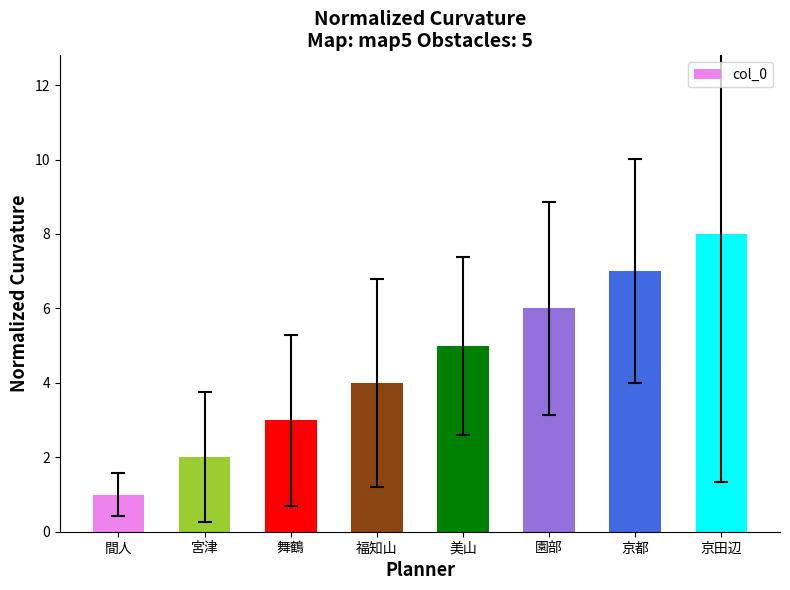

Rank the categories by value from highest to lowest.

京田辺, 京都, 園部, 美山, 福知山, 舞鶴, 宮津, 間人